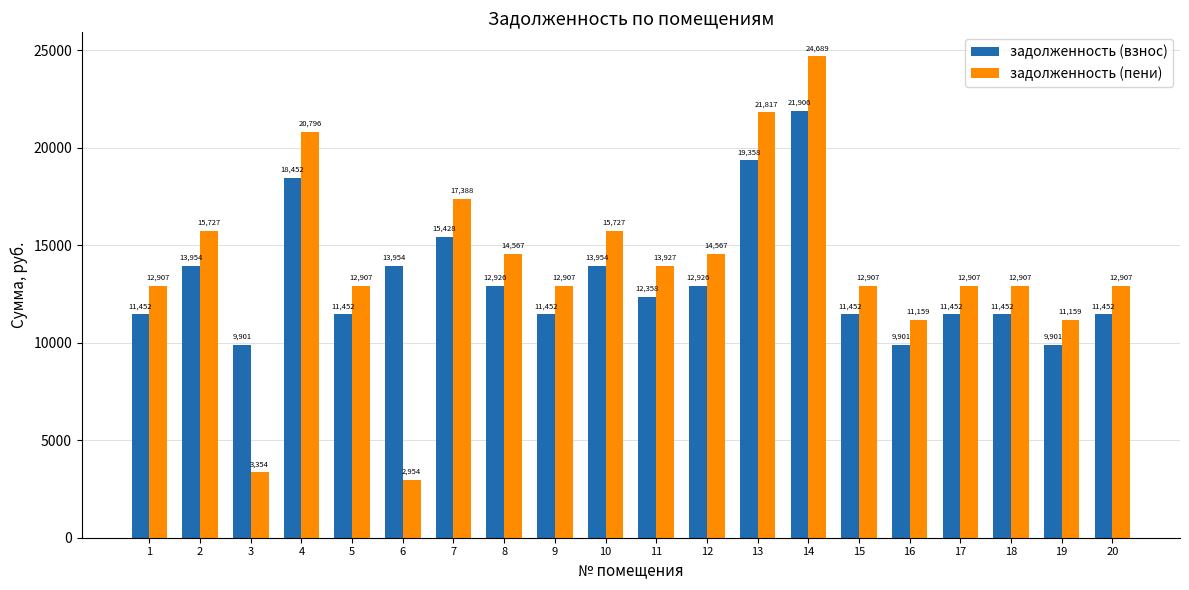

What is the difference between the maximum and second lowest values in the задолженность (взнос) series?

12004.5